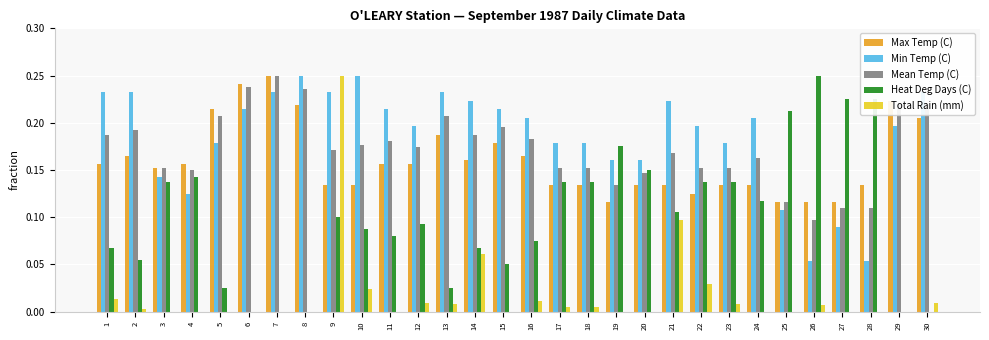

The value of Max Temp (C) at 26 is 0.2. True or false?

False